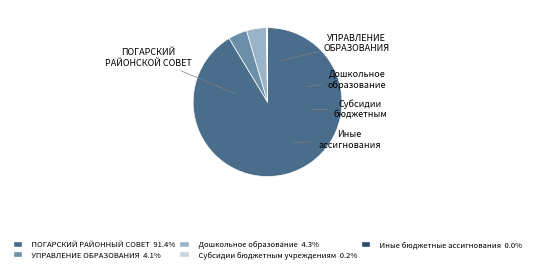

Is there any slice that represents more than half of the pie?

Yes